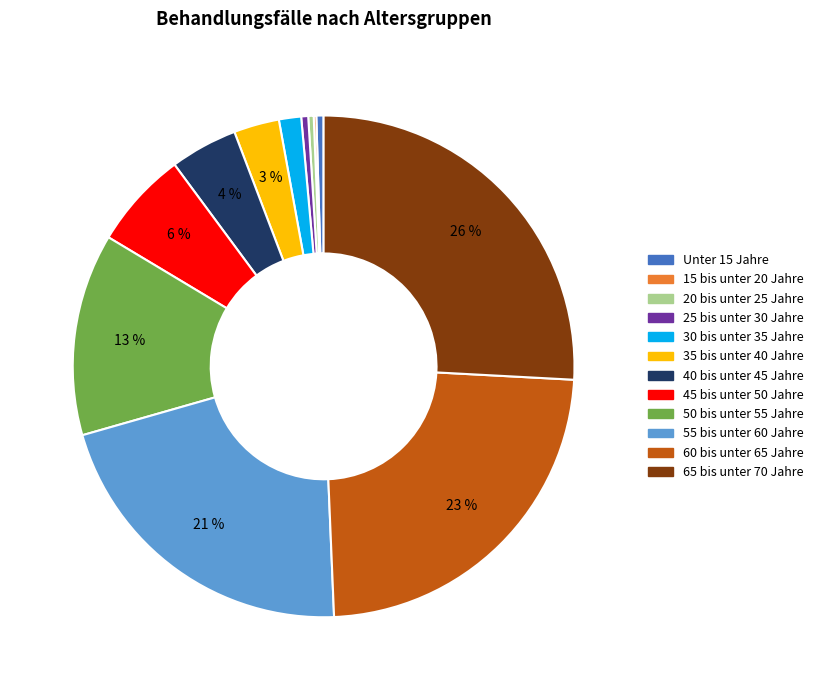

Does 40 bis unter 45 Jahre represent more than half of the total?

No